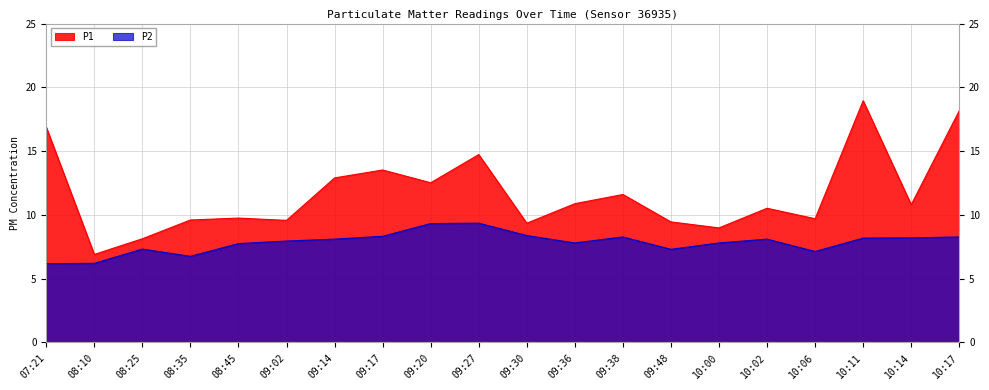

The value of P1 at 09:48 is 9.4. True or false?

True